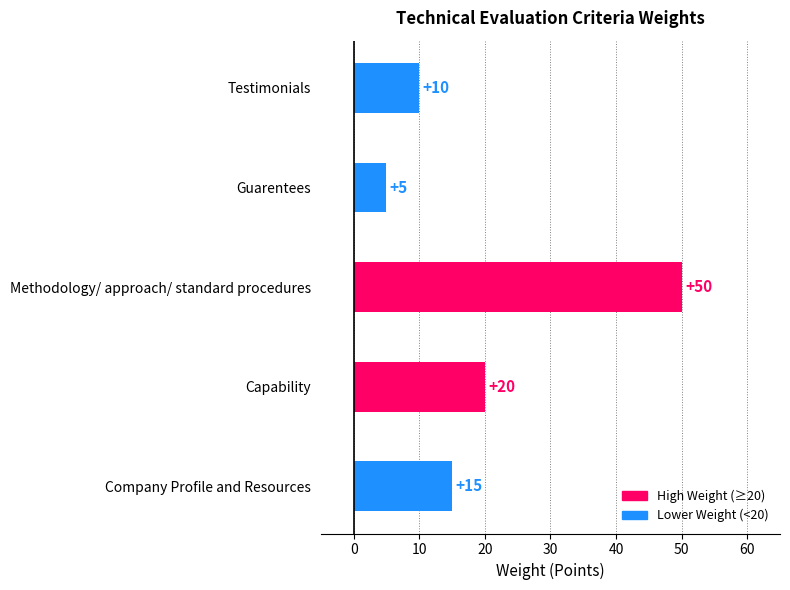

True or false: the data shows 10 at Testimonials.

True